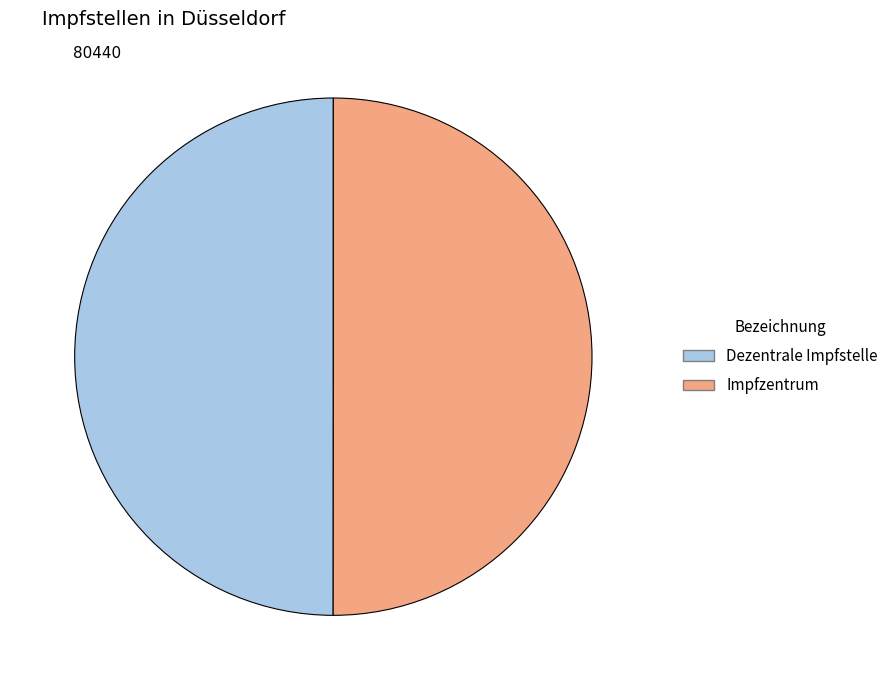

How many slices are in this pie chart?

2